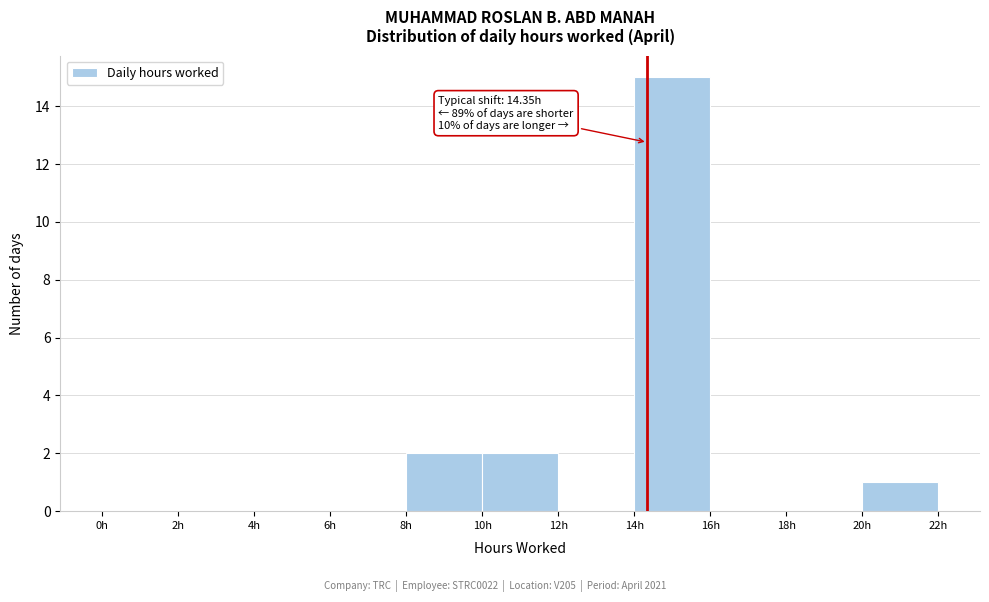

Over which range of the x-axis is the bar tallest?

14 to 16